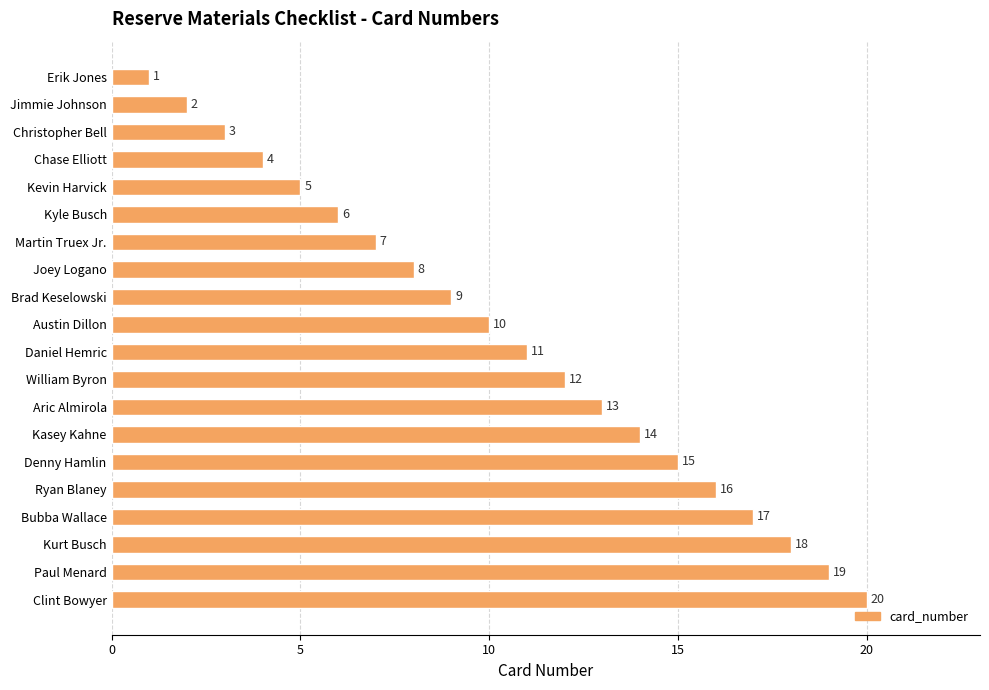

True or false: the data shows 6 at Kurt Busch.

False